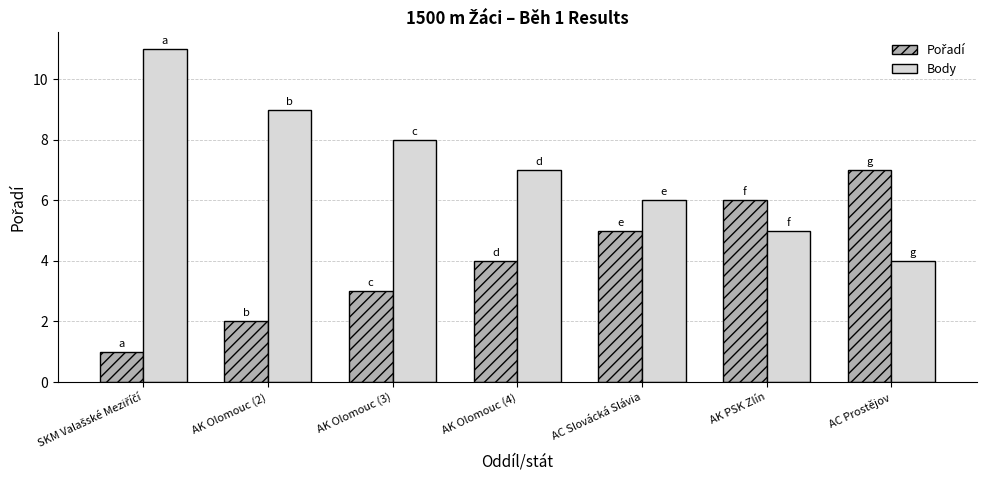

What is the maximum value shown in the chart?

11